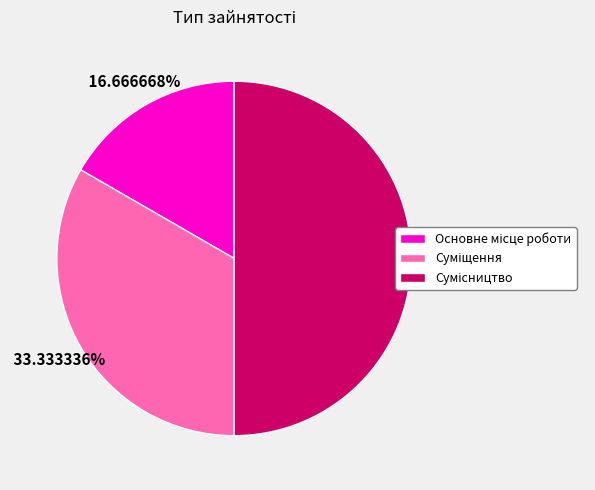

What portion of the pie excludes Суміщення?

66.7%